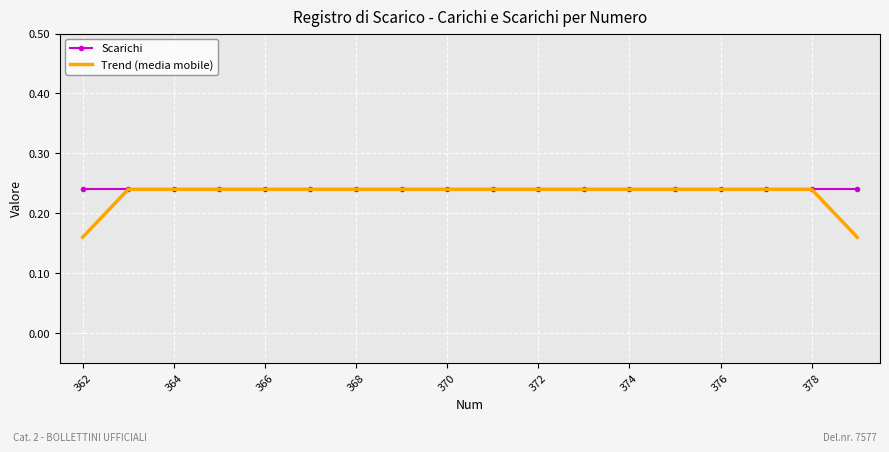

Which series has the largest range (max minus min)?

Trend (media mobile)